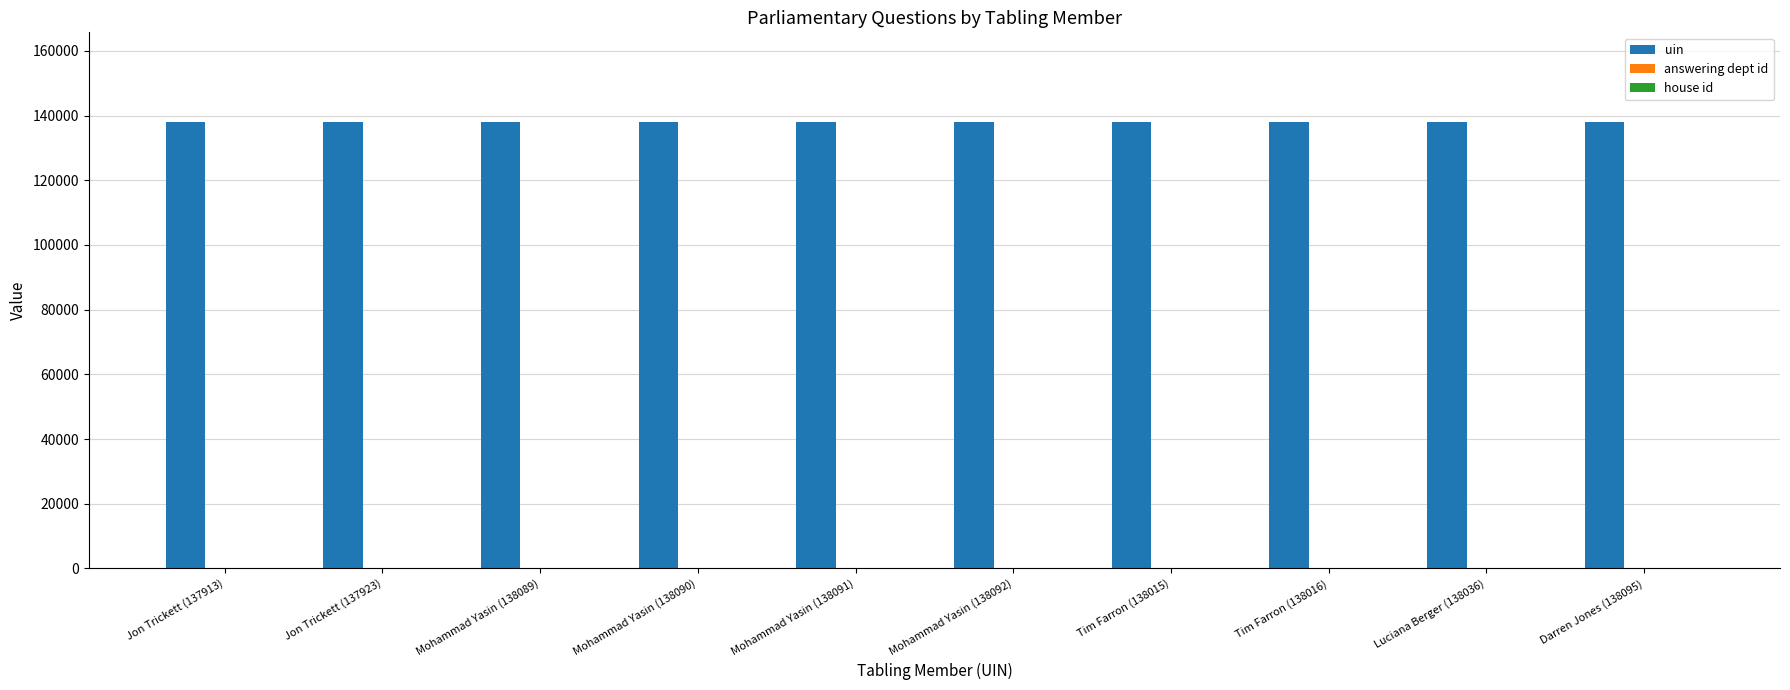

What is the maximum value shown in the chart?

138095